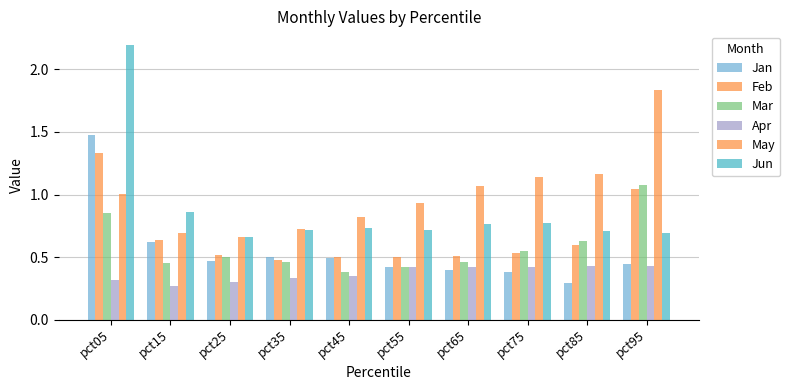

Rank the series at pct85 from highest to lowest value.

May, Jun, Mar, Feb, Apr, Jan